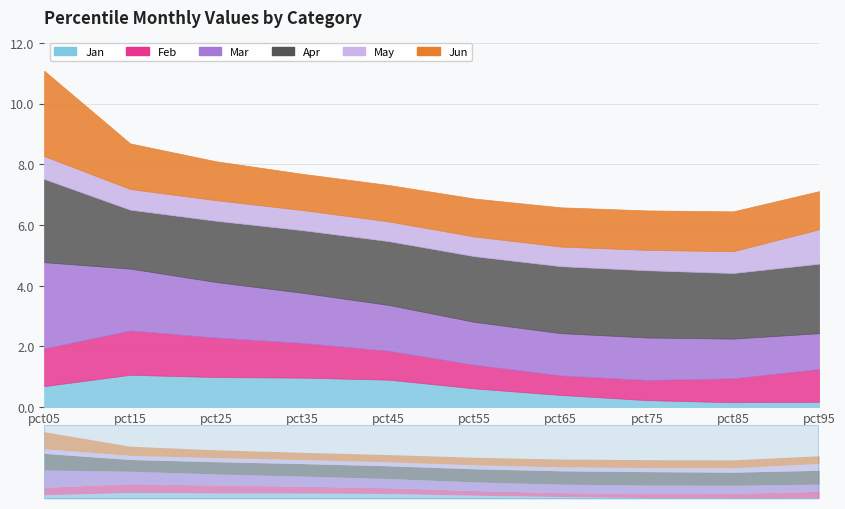

At which label does May reach its peak?

pct95